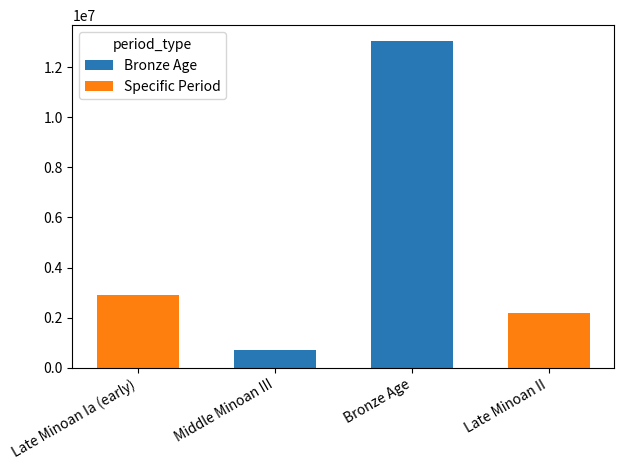

What is the label of the 4th bar from the left?

Late Minoan II